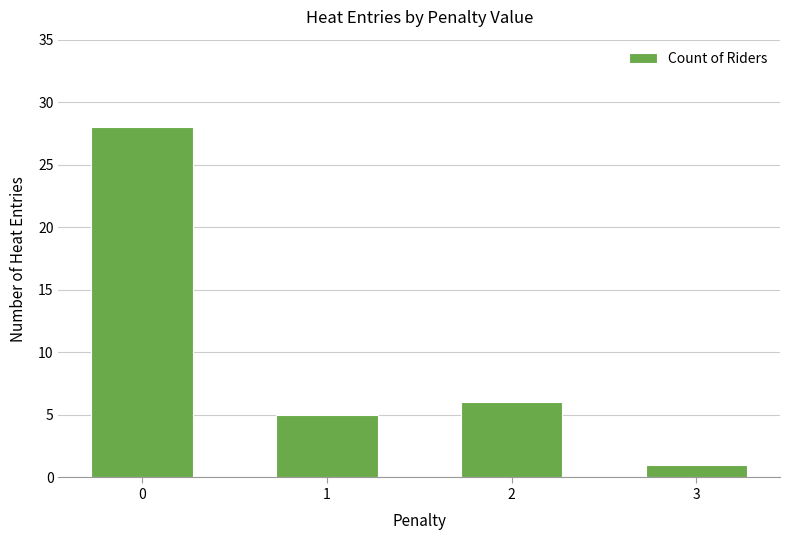

What is the minimum value shown in the chart?

1